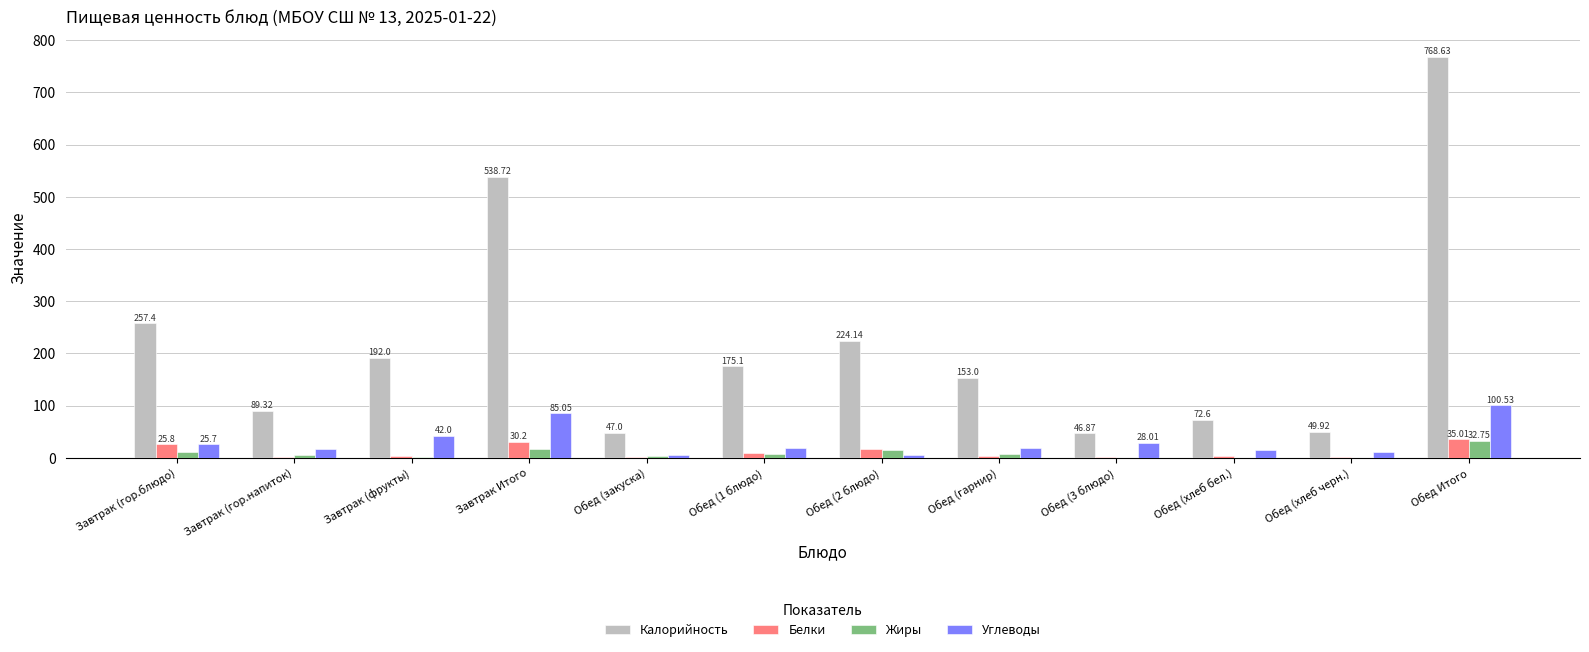

What is the total value across all series at Обед (хлеб бел.)?

89.9